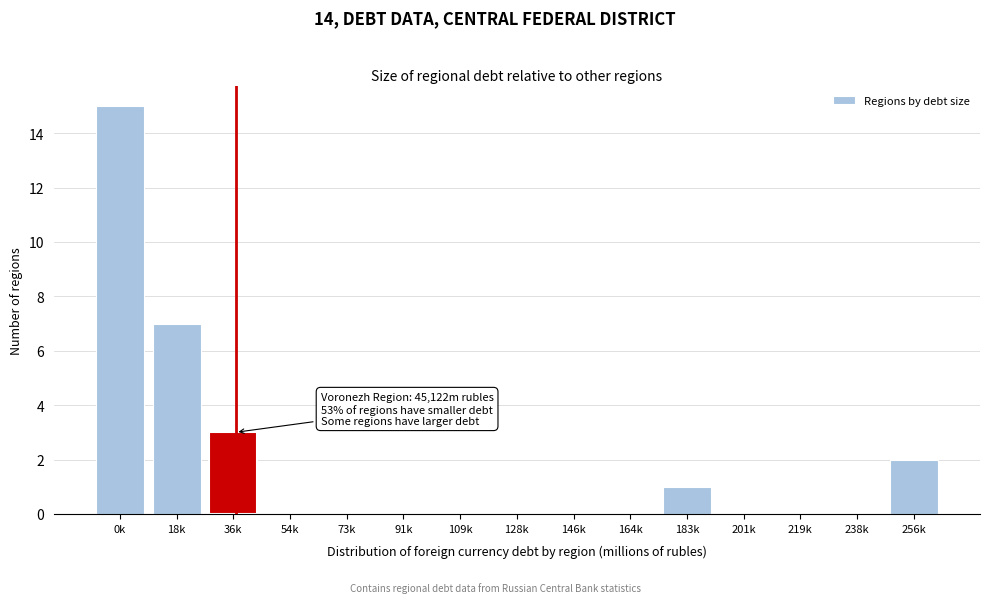

Reading left to right, what are all the values shown in this chart?

0k=15	18k=7	36k=3	54k=0	73k=0	91k=0	109k=0	128k=0	146k=0	164k=0	183k=1	201k=0	219k=0	238k=0	256k=2